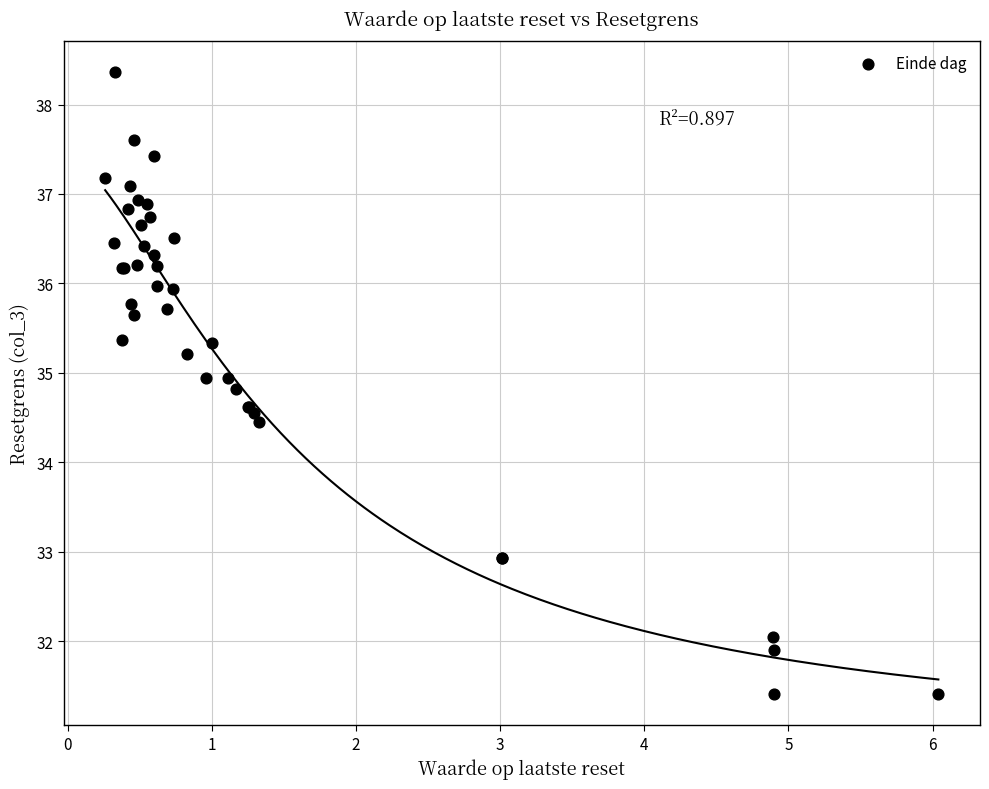

What Y value in the scatter plot is closest to 34?

34.5